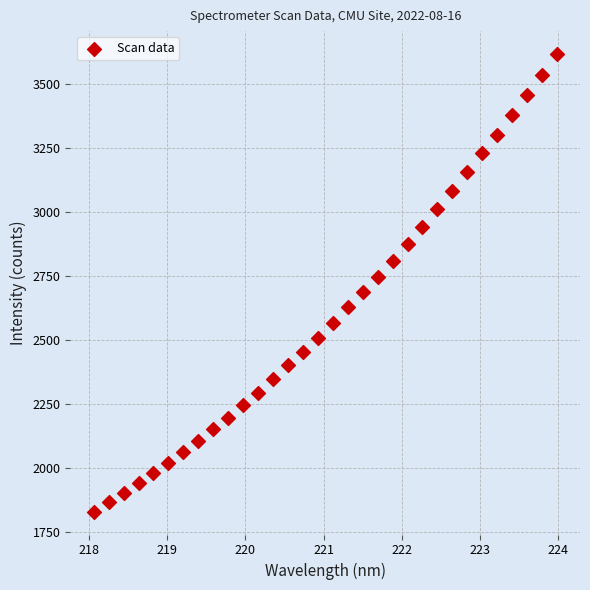

What is the range of X values (max minus min)?

5.9